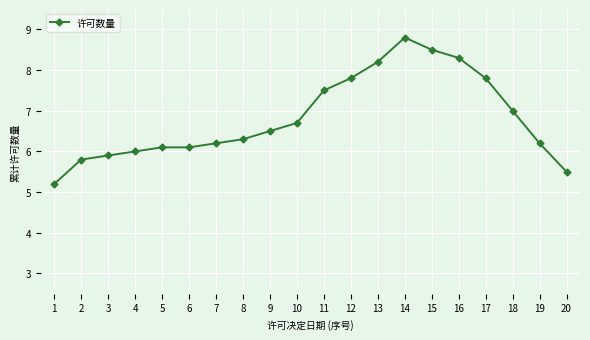

Reading left to right, extract all data points from this chart.

1=5.2	2=5.8	3=5.9	4=6.0	5=6.1	6=6.1	7=6.2	8=6.3	9=6.5	10=6.7	11=7.5	12=7.8	13=8.2	14=8.8	15=8.5	16=8.3	17=7.8	18=7.0	19=6.2	20=5.5